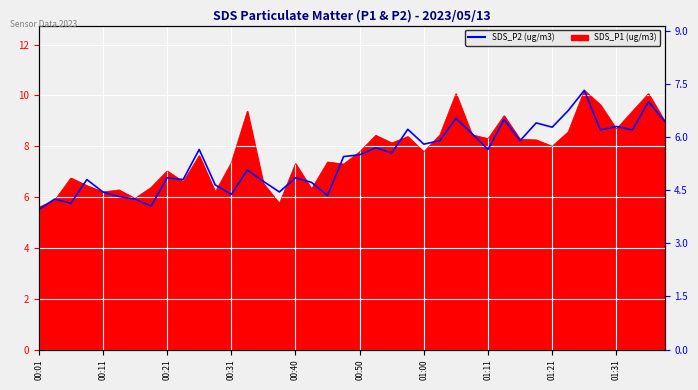

What is the average value?

5.4